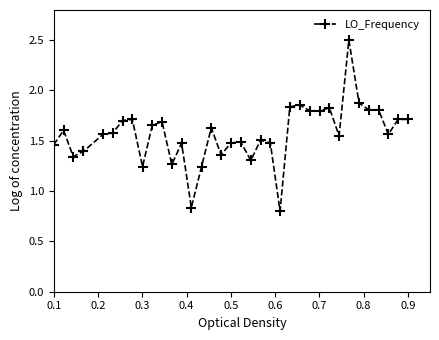

What is the greatest value displayed?

2.5